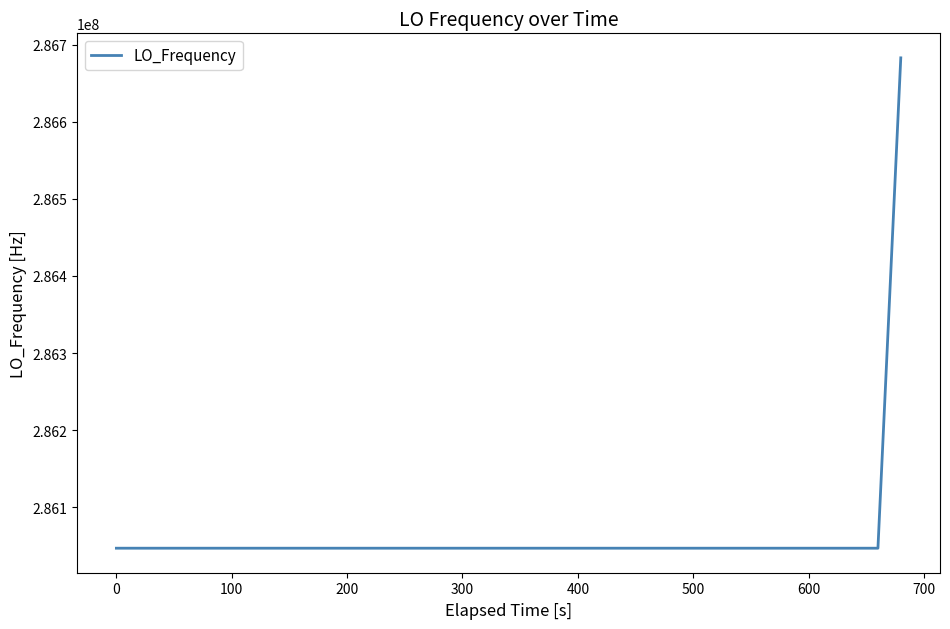

What is the difference between the maximum and minimum values?

635708.1